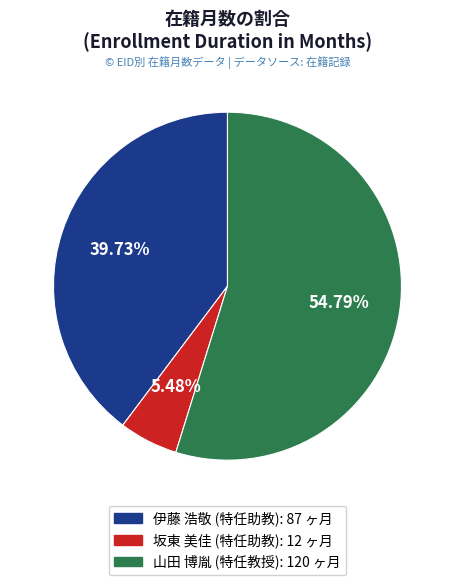

Count the number of slices in the pie.

3